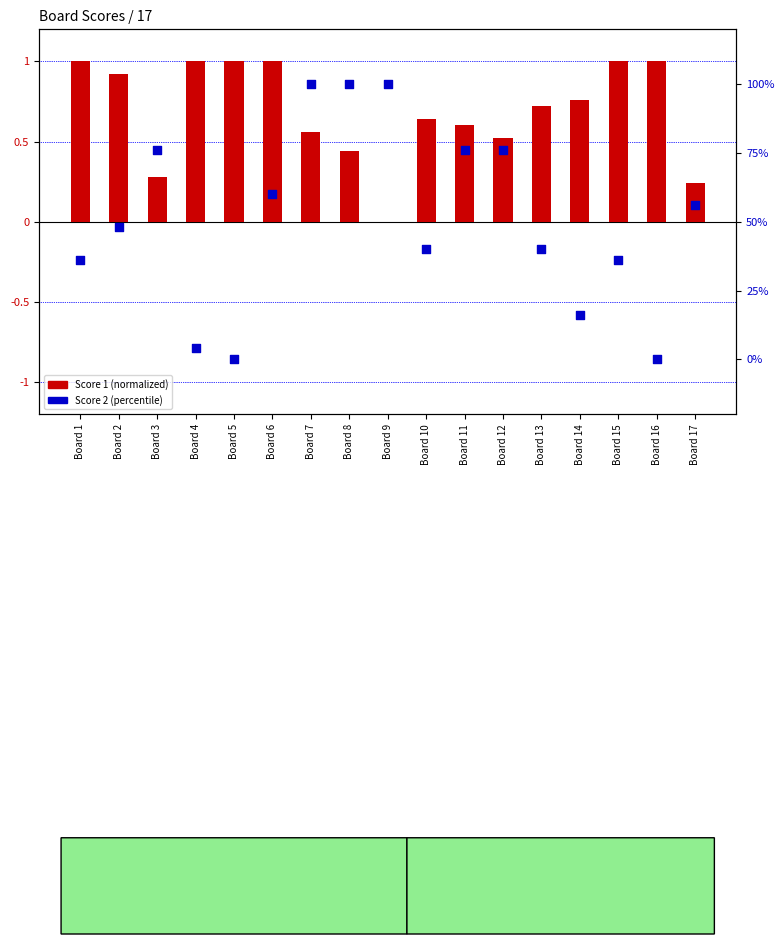

What are all the series names shown in the legend?

Score 1, Score 2